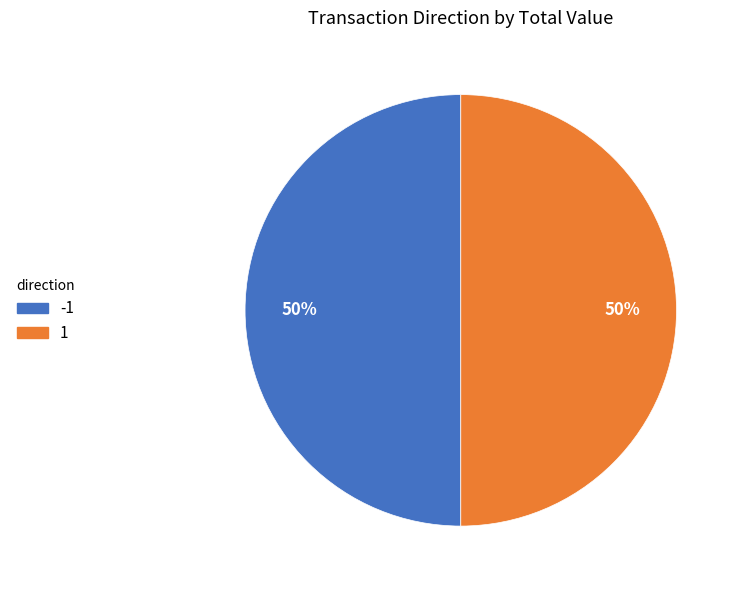

Is it true that -1 is 61% of the pie?

False